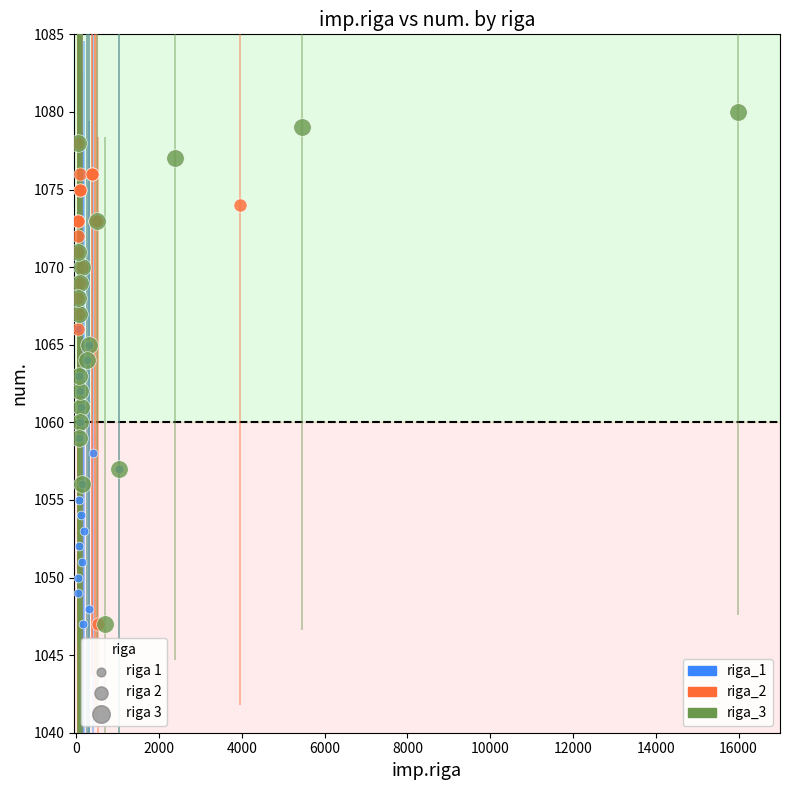

Which series has the widest spread of Y values?

riga_3